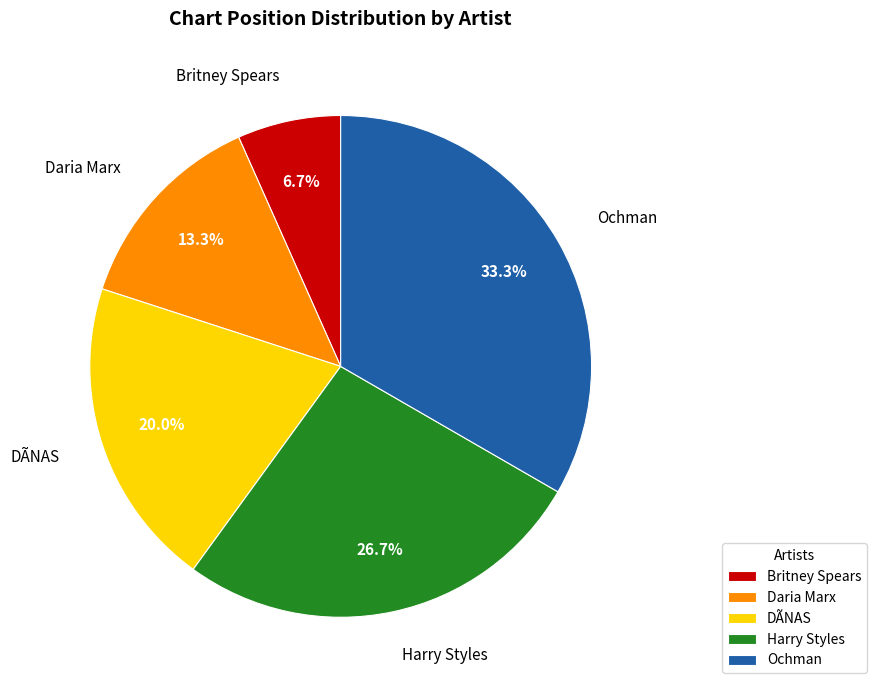

True or false: Britney Spears accounts for 7% of the total.

True